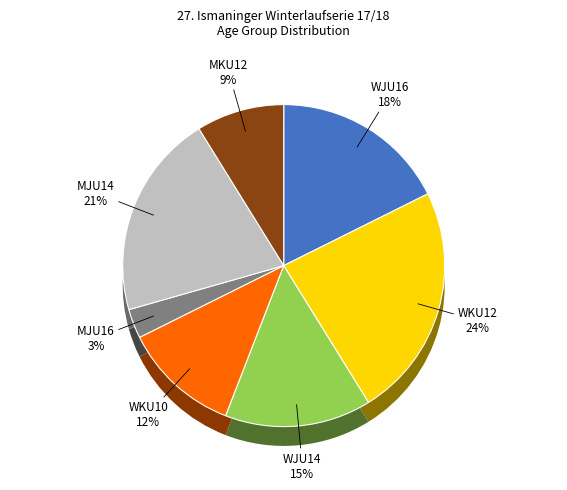

What is the ratio of the value at WKU12 to the value at MJU16?

8.0